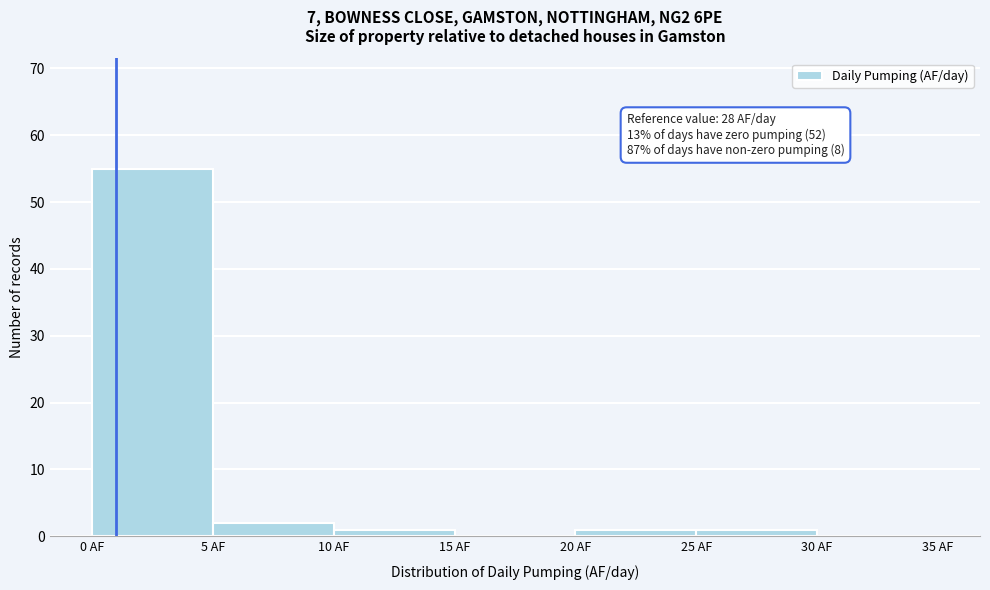

Which range on the x-axis has the tallest bar?

0 to 5